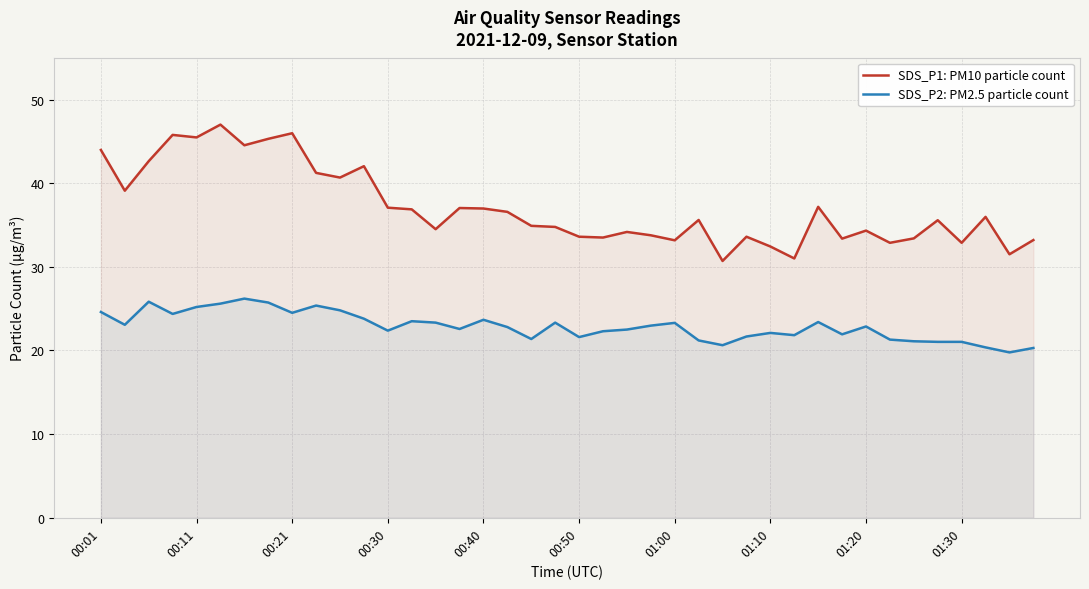

What is the approximate value of SDS_P1: PM10 particle count at 35?

35.6